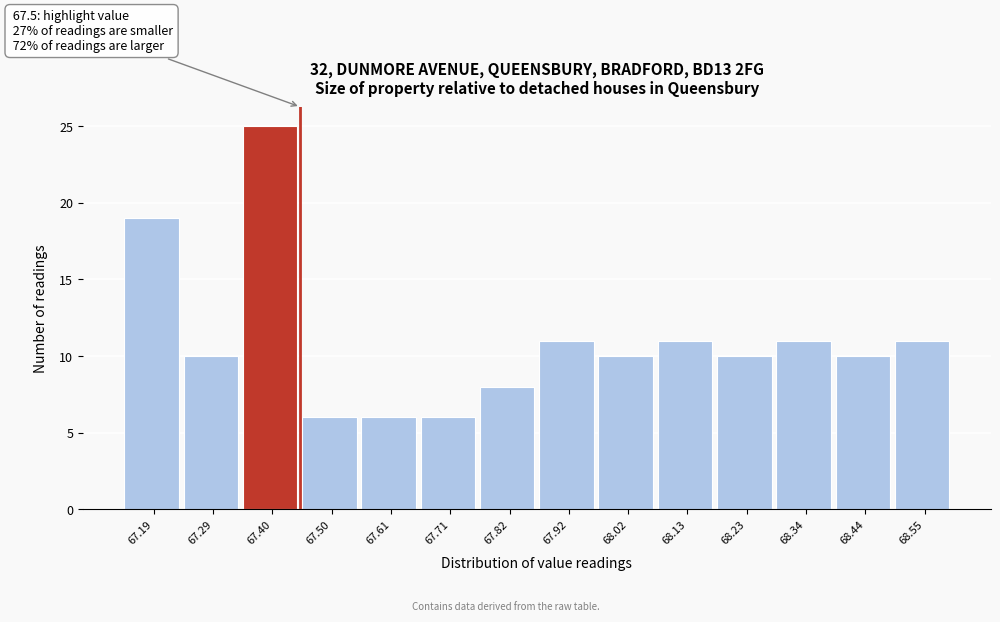

Reading right to left, extract all data points from this chart.

68.55=11	68.44=10	68.34=11	68.23=10	68.13=11	68.02=10	67.92=11	67.82=8	67.71=6	67.61=6	67.50=6	67.40=25	67.29=10	67.19=19